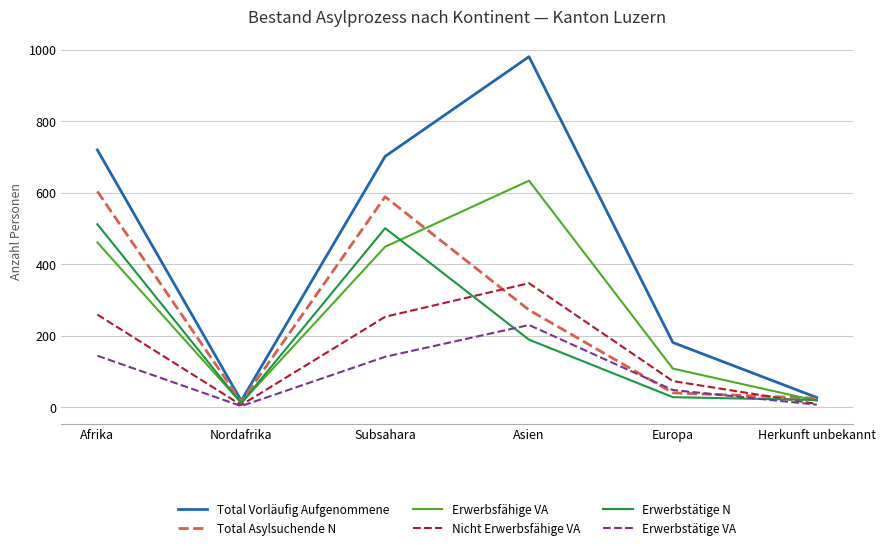

How many interior local valleys does the Erwerbsfähige VA series have?

1